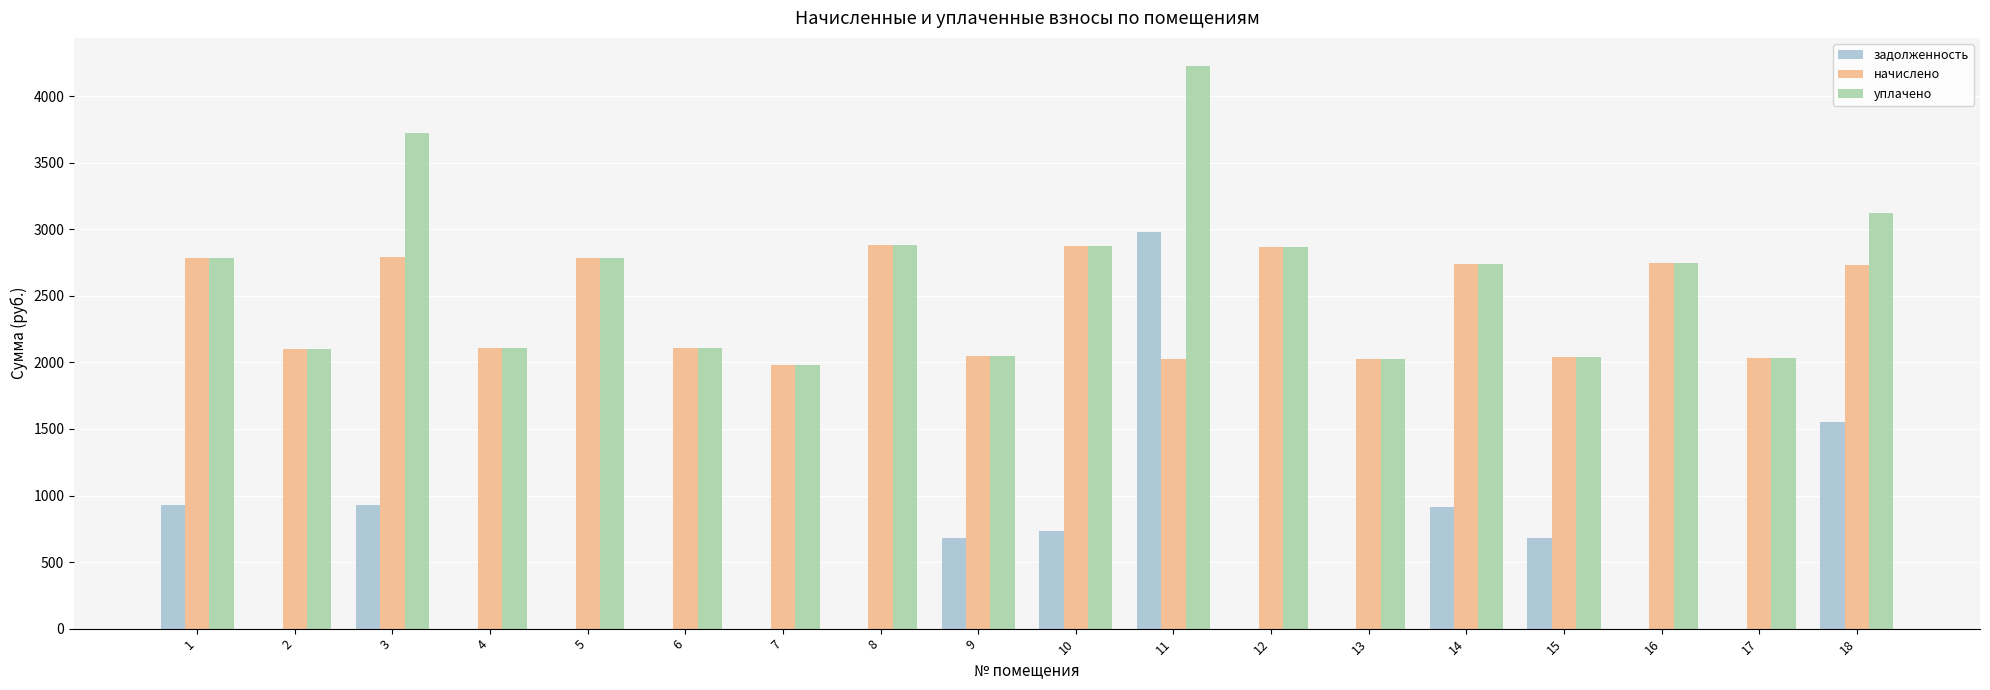

The value of начислено at 13 is 3180.7. True or false?

False